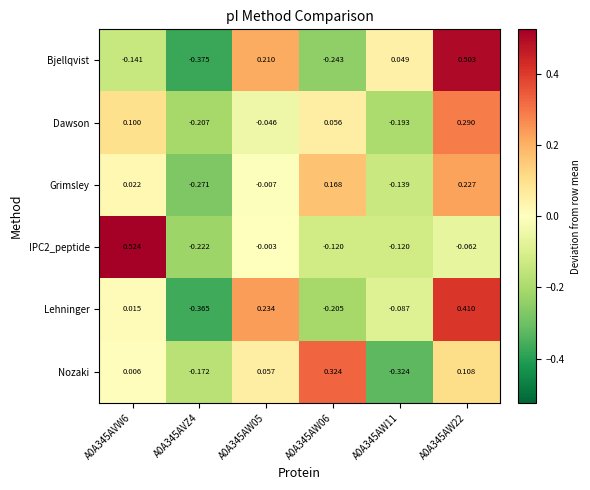

Which series has the widest spread of values?

Bjellqvist